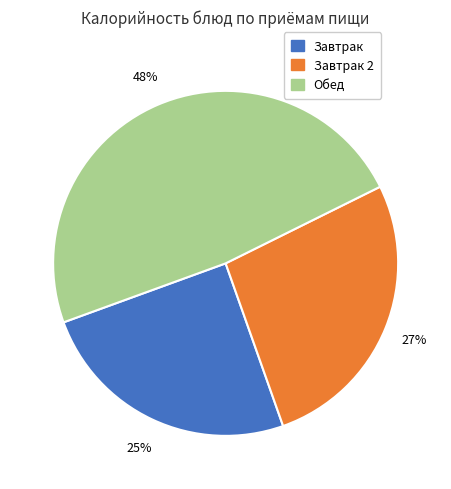

To the nearest percent, what is the average slice percentage?

33%